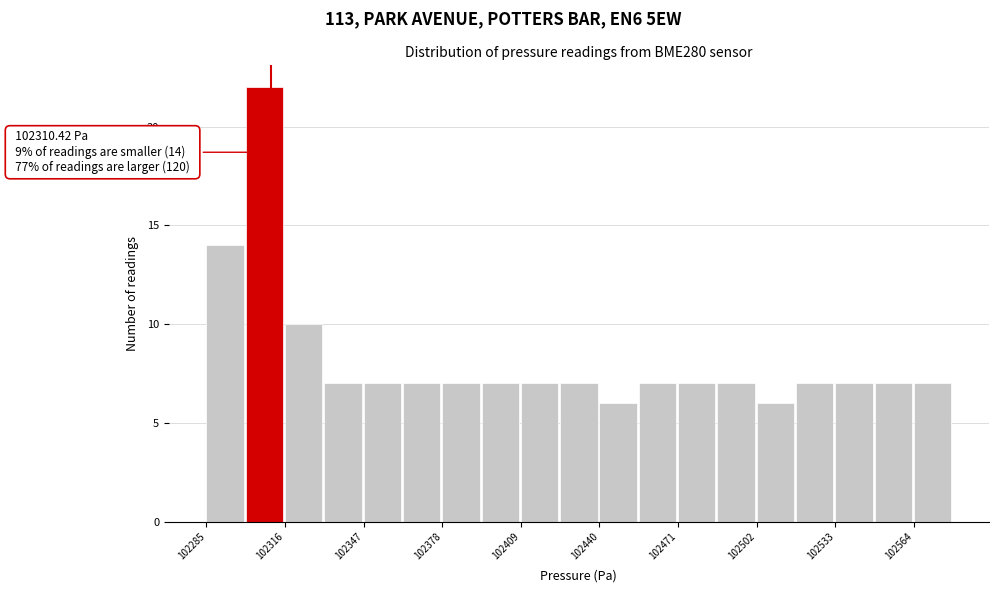

Read against the x-axis, roughly where is the centre of the tallest bar?

102310